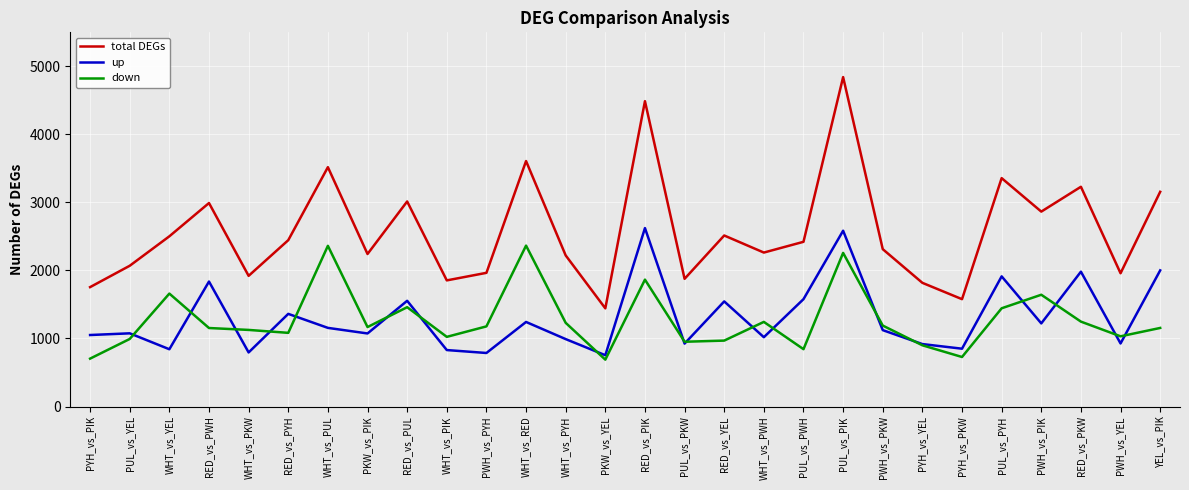

At which category is the sum across all series the highest?

PUL_vs_PIK